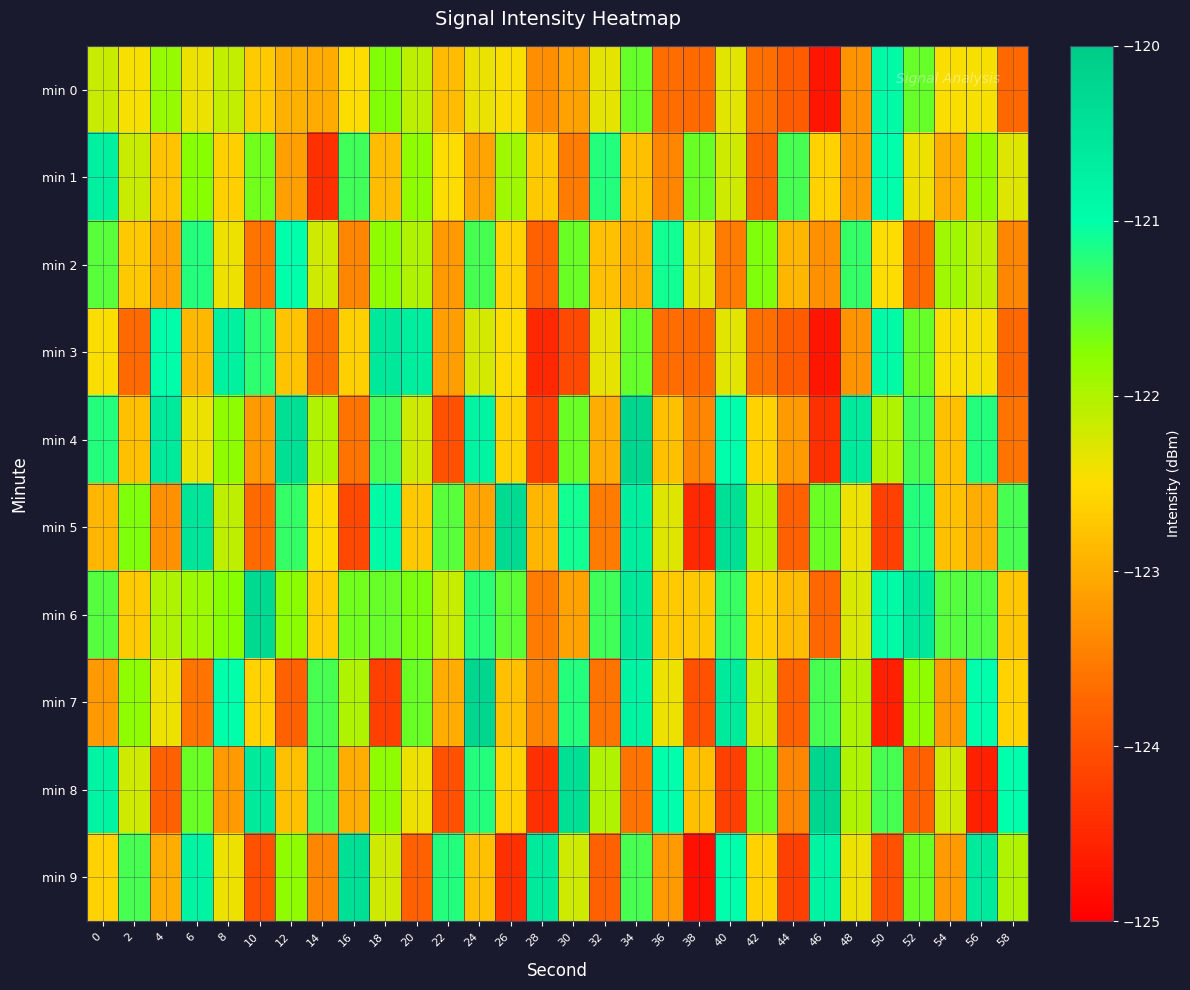

Reading left to right, extract all data points from this chart.

min 0: 0=-122.2	2=-122.4	4=-121.8	6=-122.4	8=-122.1	10=-122.7	12=-123.0	14=-123.0	16=-122.5	18=-121.7	20=-122.1	22=-122.8	24=-122.4	26=-122.5	28=-123.3	30=-123.1	32=-122.3	34=-121.6	36=-123.7	38=-123.7	40=-122.3	42=-123.6	44=-123.8	46=-124.7	48=-123.3	50=-120.9	52=-121.6	54=-122.5	56=-122.4	58=-123.7
min 1: 0=-120.7	2=-122.2	4=-122.8	6=-121.7	8=-122.6	10=-121.6	12=-123.1	14=-124.4	16=-121.4	18=-122.8	20=-121.8	22=-122.5	24=-123.1	26=-121.9	28=-122.7	30=-123.5	32=-121.2	34=-122.8	36=-123.4	38=-121.6	40=-122.2	42=-123.8	44=-121.4	46=-122.6	48=-123.2	50=-121.0	52=-122.4	54=-123.0	56=-121.8	58=-122.3
min 2: 0=-121.5	2=-122.7	4=-123.1	6=-121.2	8=-122.4	10=-123.6	12=-121.0	14=-122.2	16=-123.4	18=-121.8	20=-122.0	22=-123.2	24=-121.4	26=-122.6	28=-123.8	30=-121.6	32=-122.8	34=-123.0	36=-121.1	38=-122.3	40=-123.5	42=-121.7	44=-122.9	46=-123.3	48=-121.3	50=-122.5	52=-123.7	54=-121.9	56=-122.1	58=-123.4
min 3: 0=-122.5	2=-123.7	4=-121.0	6=-122.9	8=-120.7	10=-121.3	12=-122.8	14=-123.7	16=-122.6	18=-120.6	20=-120.7	22=-123.1	24=-122.2	26=-122.5	28=-124.5	30=-124.1	32=-122.3	34=-121.6	36=-123.7	38=-123.7	40=-122.3	42=-123.6	44=-123.8	46=-124.7	48=-123.3	50=-120.9	52=-121.6	54=-122.5	56=-122.4	58=-123.7
min 4: 0=-121.2	2=-122.8	4=-120.6	6=-122.4	8=-121.8	10=-123.2	12=-120.4	14=-122.0	16=-123.6	18=-121.4	20=-122.2	22=-124.0	24=-120.8	26=-122.6	28=-124.2	30=-121.6	32=-123.0	34=-120.2	36=-122.8	38=-123.4	40=-121.0	42=-122.6	44=-123.2	46=-124.4	48=-120.6	50=-122.0	52=-121.4	54=-122.8	56=-121.2	58=-123.6
min 5: 0=-122.9	2=-121.7	4=-123.3	6=-120.5	8=-122.1	10=-123.7	12=-121.3	14=-122.5	16=-124.1	18=-120.9	20=-122.7	22=-121.5	24=-123.1	26=-120.3	28=-122.9	30=-121.1	32=-123.5	34=-120.7	36=-122.3	38=-124.5	40=-120.4	42=-122.0	44=-123.8	46=-121.6	48=-122.4	50=-124.2	52=-121.2	54=-122.8	56=-123.0	58=-121.4
min 6: 0=-121.5	2=-122.7	4=-122.0	6=-121.9	8=-121.7	10=-120.3	12=-121.8	14=-122.7	16=-121.6	18=-121.6	20=-121.7	22=-122.1	24=-121.2	26=-121.5	28=-123.5	30=-123.1	32=-121.3	34=-120.6	36=-122.7	38=-122.7	40=-121.3	42=-122.6	44=-122.8	46=-123.7	48=-122.3	50=-120.9	52=-120.6	54=-121.5	56=-121.4	58=-122.7
min 7: 0=-123.2	2=-121.8	4=-122.4	6=-123.6	8=-121.0	10=-122.6	12=-123.8	14=-121.4	16=-122.0	18=-124.2	20=-121.6	22=-123.0	24=-120.2	26=-122.8	28=-123.4	30=-121.2	32=-123.6	34=-120.8	36=-122.4	38=-124.0	40=-120.6	42=-122.2	44=-123.8	46=-121.4	48=-122.0	50=-124.6	52=-121.8	54=-123.2	56=-121.0	58=-122.6
min 8: 0=-120.8	2=-122.2	4=-123.8	6=-121.6	8=-123.2	10=-120.6	12=-122.8	14=-121.4	16=-123.0	18=-121.8	20=-122.4	22=-124.0	24=-121.2	26=-122.6	28=-124.4	30=-120.4	32=-122.0	34=-123.6	36=-121.0	38=-122.8	40=-124.2	42=-121.6	44=-123.4	46=-120.2	48=-122.0	50=-121.4	52=-123.8	54=-122.2	56=-124.6	58=-121.0
min 9: 0=-122.6	2=-121.4	4=-123.0	6=-120.8	8=-122.4	10=-124.0	12=-121.8	14=-123.4	16=-120.4	18=-122.2	20=-123.8	22=-121.2	24=-122.8	26=-124.4	28=-120.6	30=-122.2	32=-123.8	34=-121.4	36=-123.2	38=-124.8	40=-121.0	42=-122.6	44=-124.2	46=-120.8	48=-122.4	50=-124.0	52=-121.6	54=-123.2	56=-120.6	58=-122.0